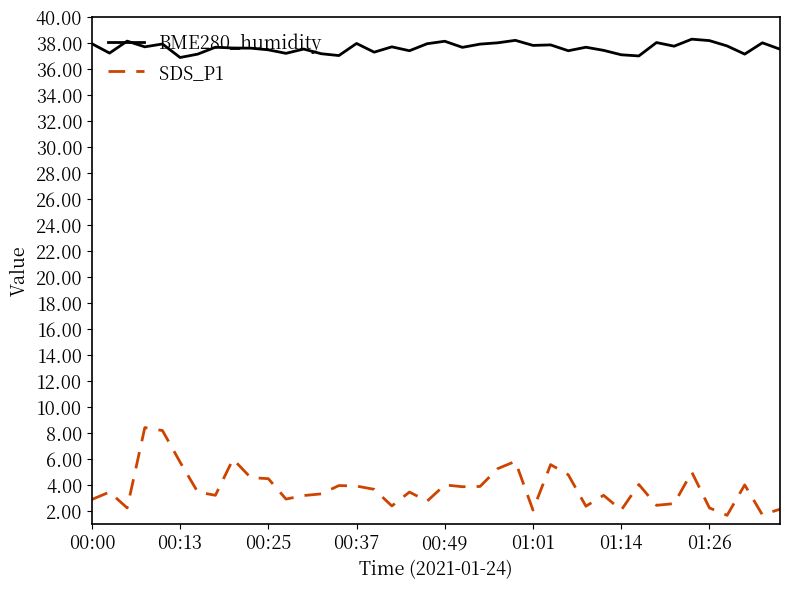

Which series has the widest spread of values?

SDS_P1